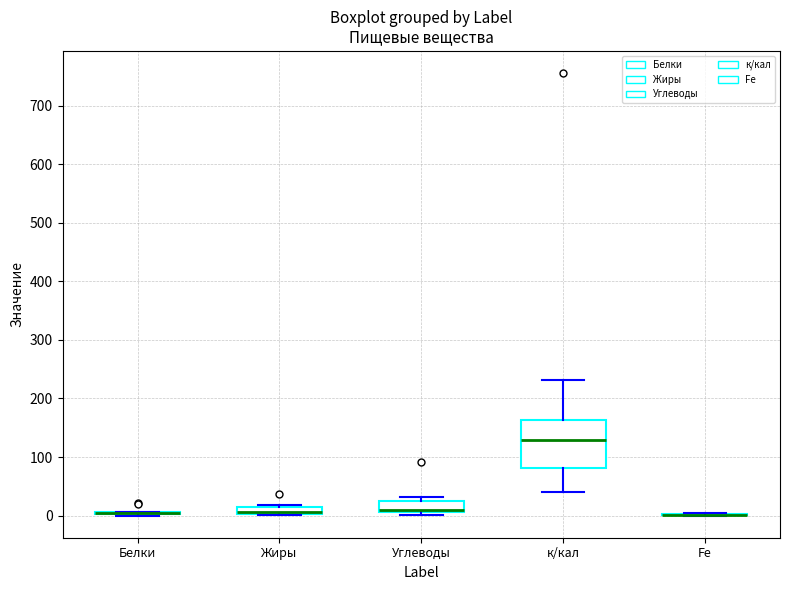

Comparing the boxes themselves (not the whiskers), which one is the tallest?

к/кал